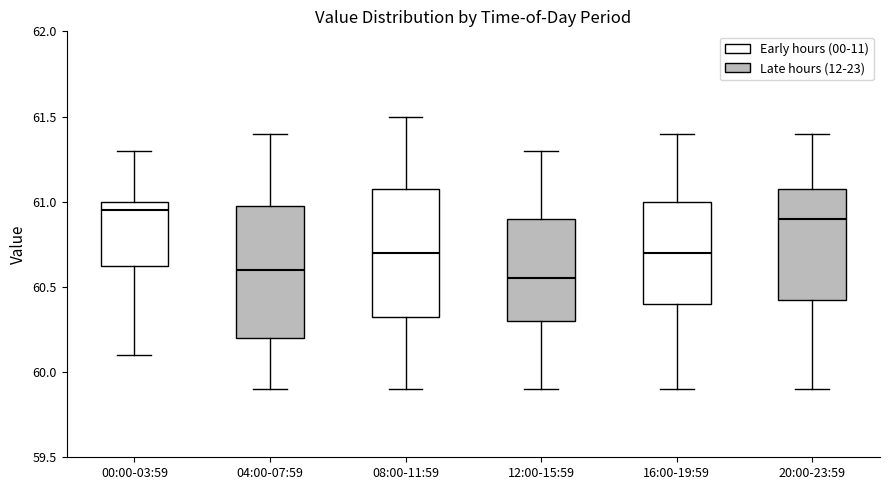

Which box has the lowest median line?

12:00-15:59